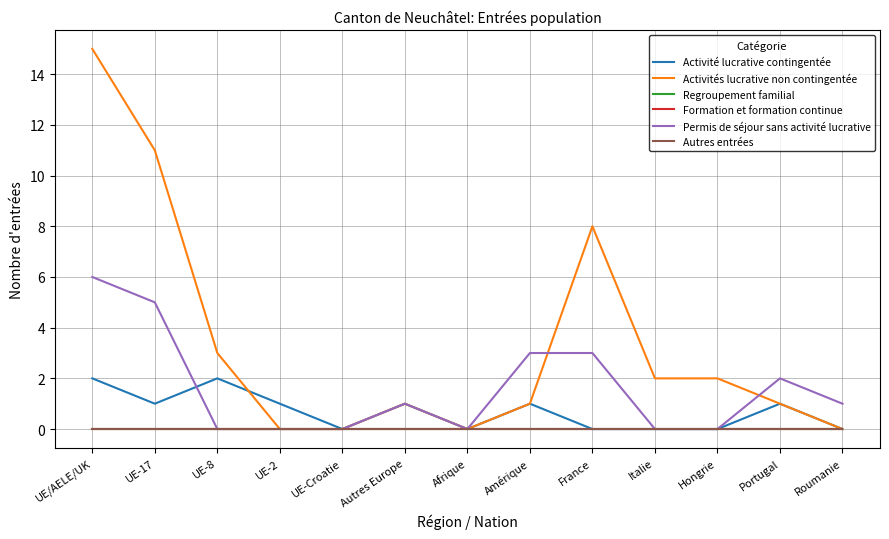

True or false: Formation et formation continue has more than 1 interior local peaks.

False